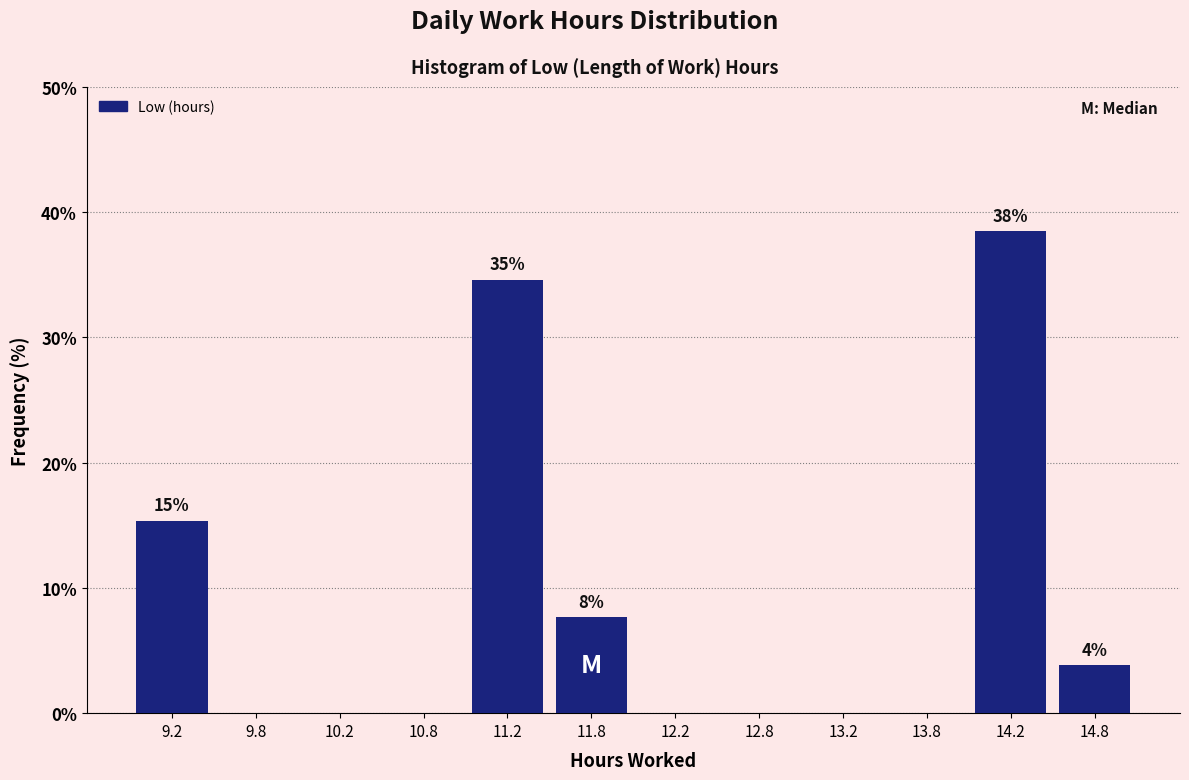

Which range on the x-axis has the tallest bar?

14.0 to 14.5